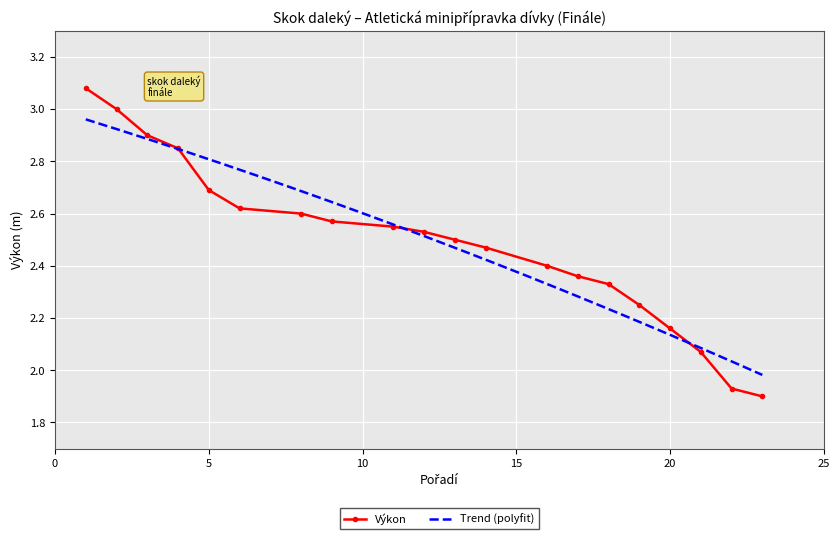

What is the maximum value shown in the chart?

3.1